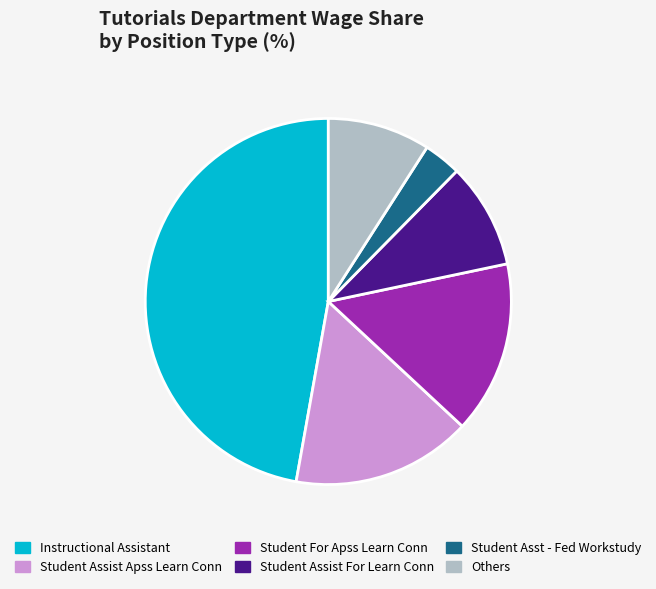

The Student Assist Apss Learn Conn slice represents 16% of the pie. True or false?

True